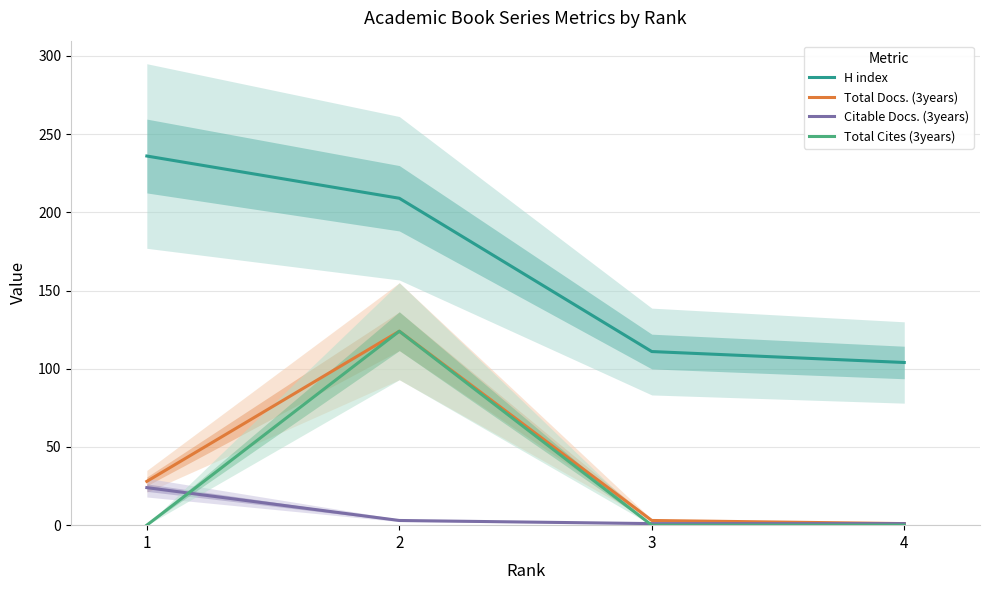

Reading right to left, what are all the values shown in this chart?

H index: 104	111	209	236
Total Docs. (3years): 1	3	124	28
Citable Docs. (3years): 1	1	3	24
Total Cites (3years): 0	0	124	0